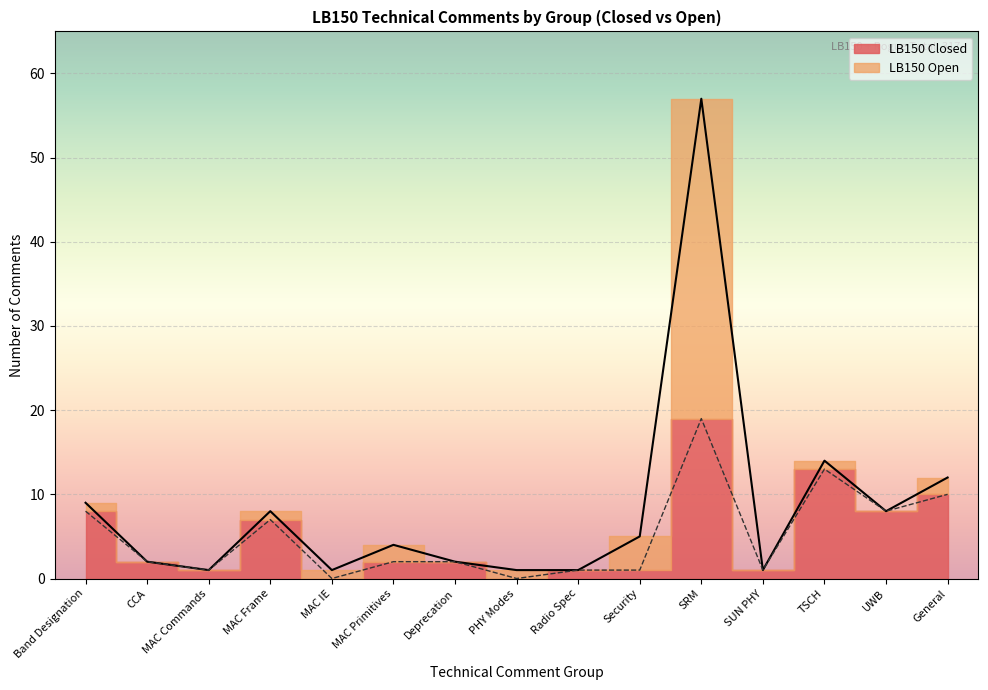

How many interior local valleys (lower than both neighbors) does the data have?

4